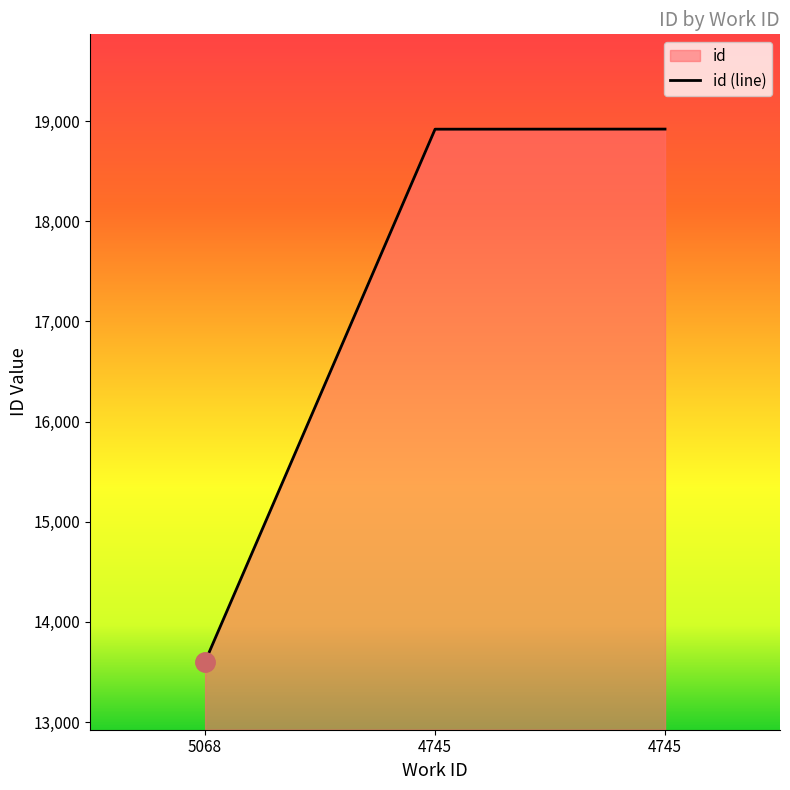

Rank the categories by value from lowest to highest.

5068, 4745, 4745